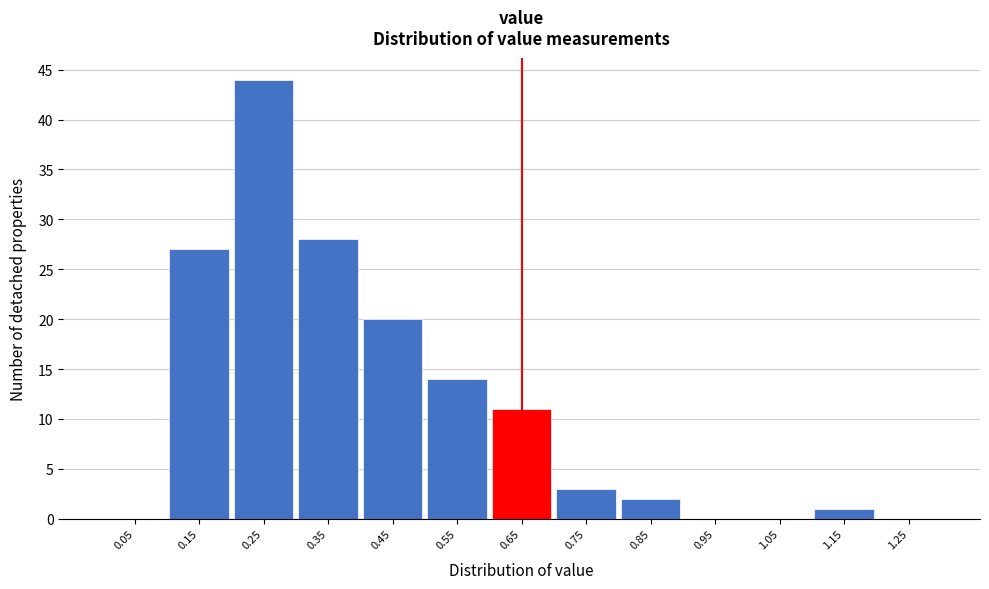

Reading left to right, list all the values displayed in this chart.

0.05=0	0.15=27	0.25=44	0.35=28	0.45=20	0.55=14	0.65=11	0.75=3	0.85=2	0.95=0	1.05=0	1.15=1	1.25=0